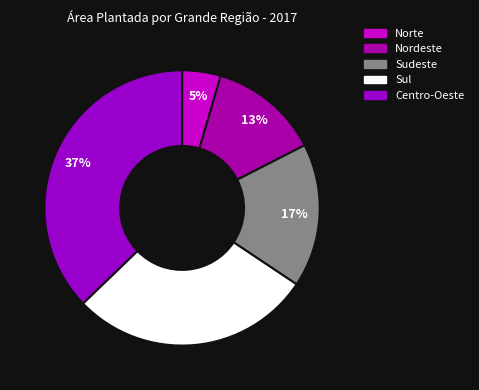

Rank the categories by value from lowest to highest.

Norte, Nordeste, Sudeste, Sul, Centro-Oeste